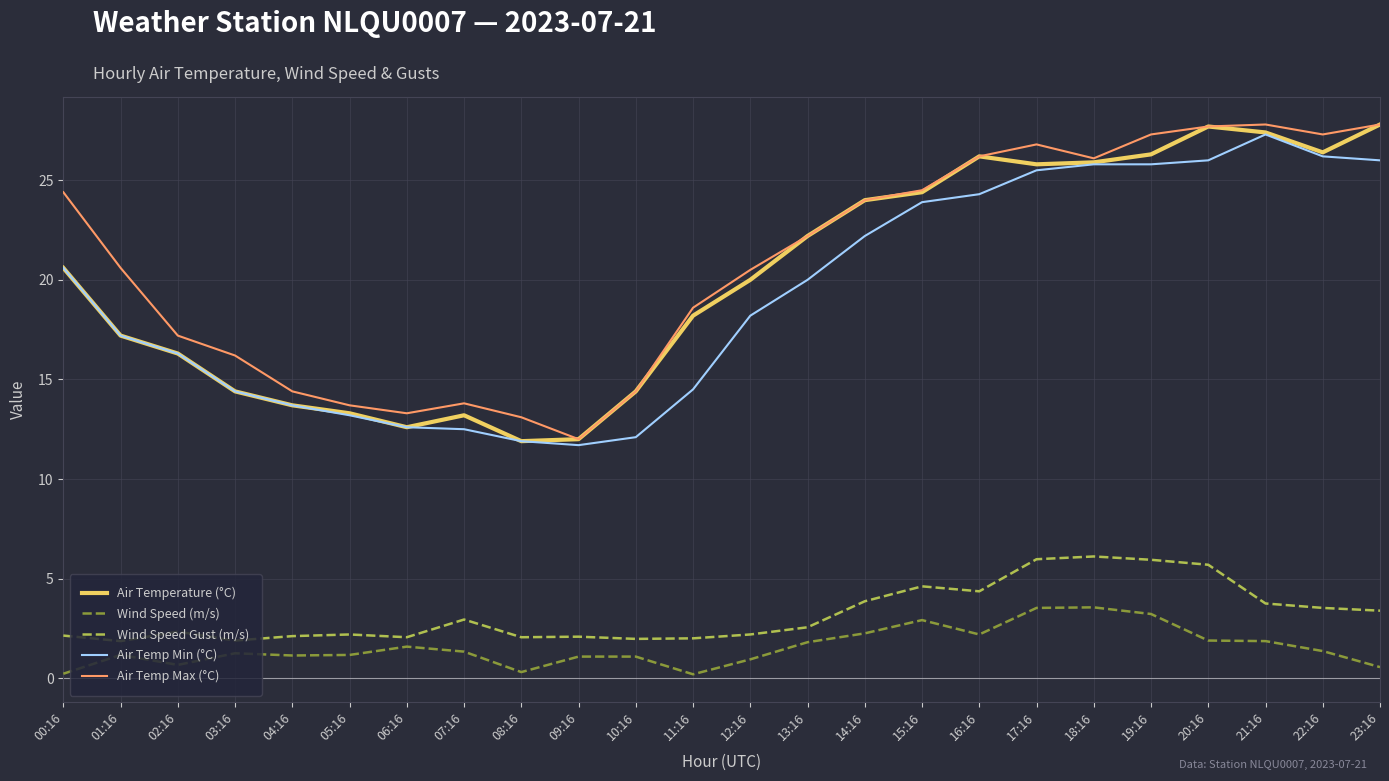

At how many categories does at least one series exceed 20?

14